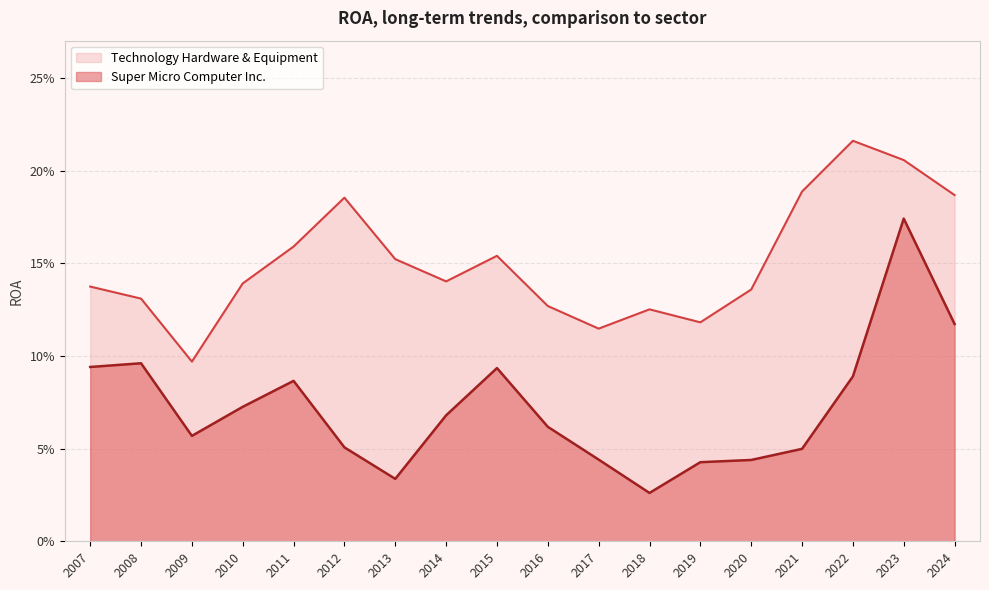

The Technology Hardware & Equipment series shows 0.2 at 2022. True or false?

True